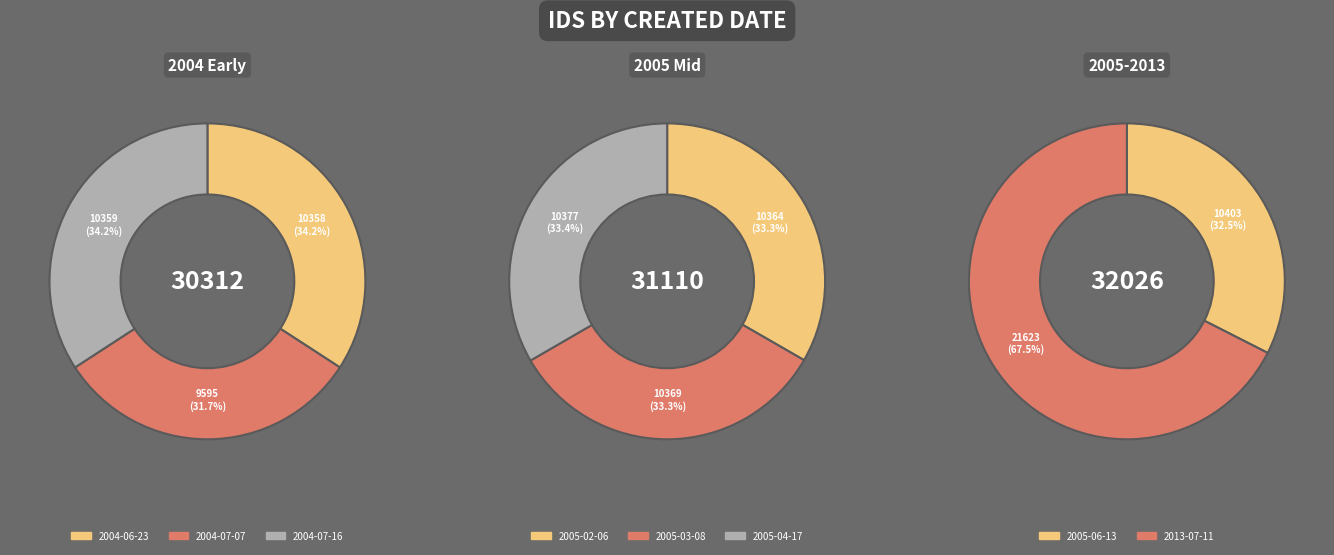

How many segments does this pie chart have?

8